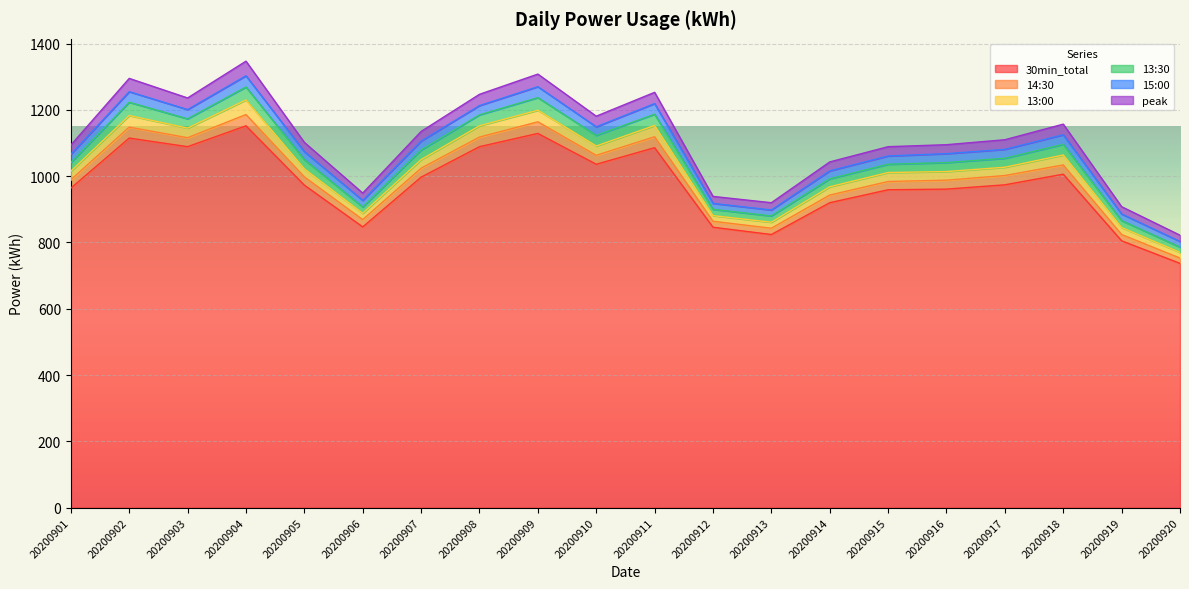

At which category is the sum across all series the highest?

20200904